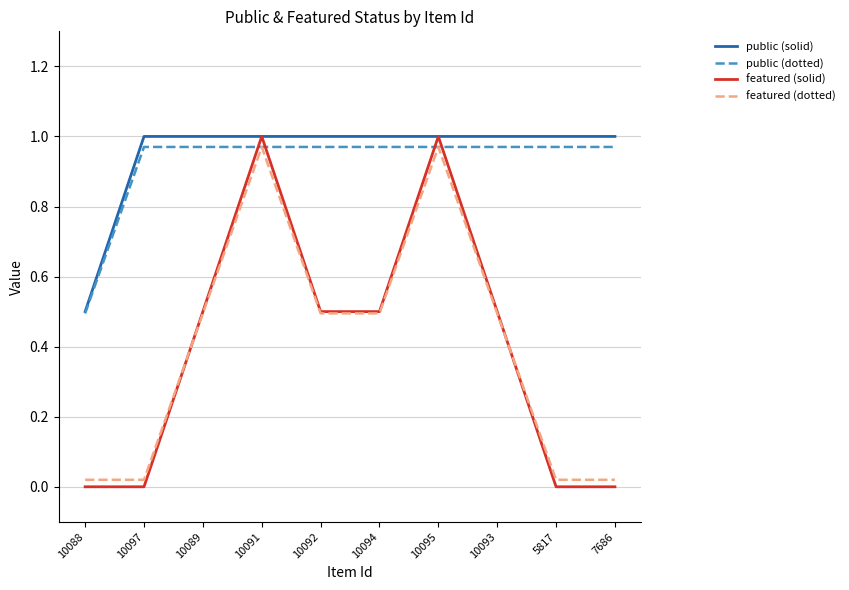

Which series has the largest range (max minus min)?

featured (solid)